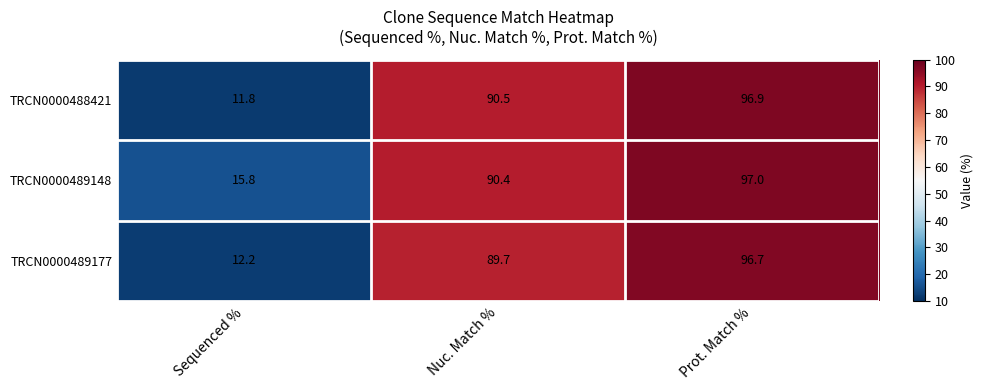

Reading left to right, extract all data points from this chart.

TRCN0000488421: Sequenced %=11.8	Nuc. Match %=90.5	Prot. Match %=96.9
TRCN0000489148: Sequenced %=15.8	Nuc. Match %=90.4	Prot. Match %=97.0
TRCN0000489177: Sequenced %=12.2	Nuc. Match %=89.7	Prot. Match %=96.7